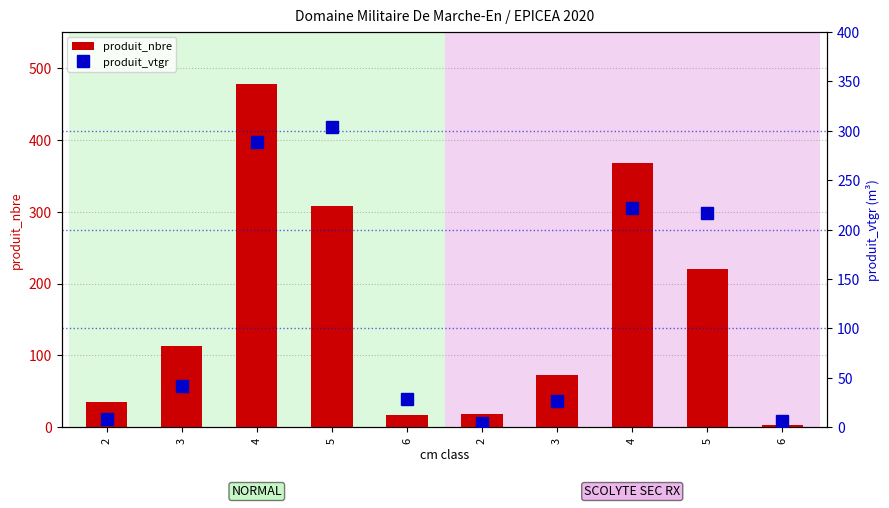

Rank the categories by produit_nbre value from highest to lowest.

4, 4, 5, 5, 3, 3, 2, 2, 6, 6